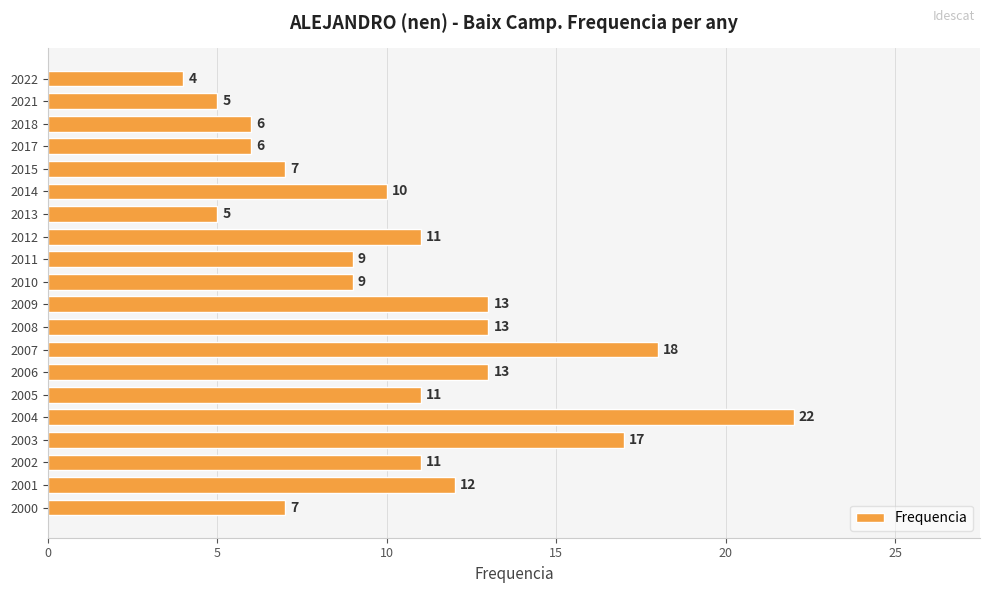

How many data points does each series have?

20